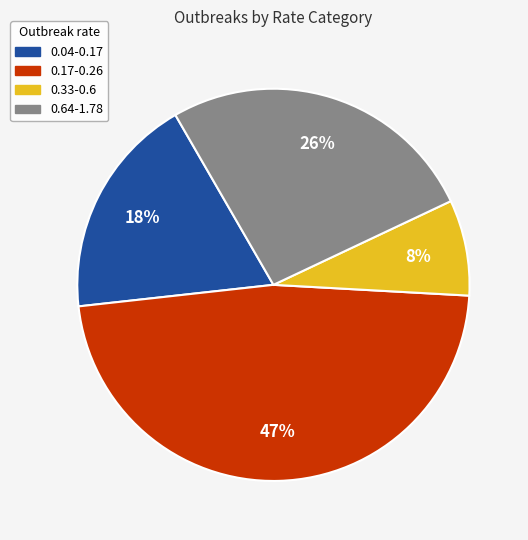

Between 0.33-0.6 and 0.04-0.17, which is larger?

0.04-0.17